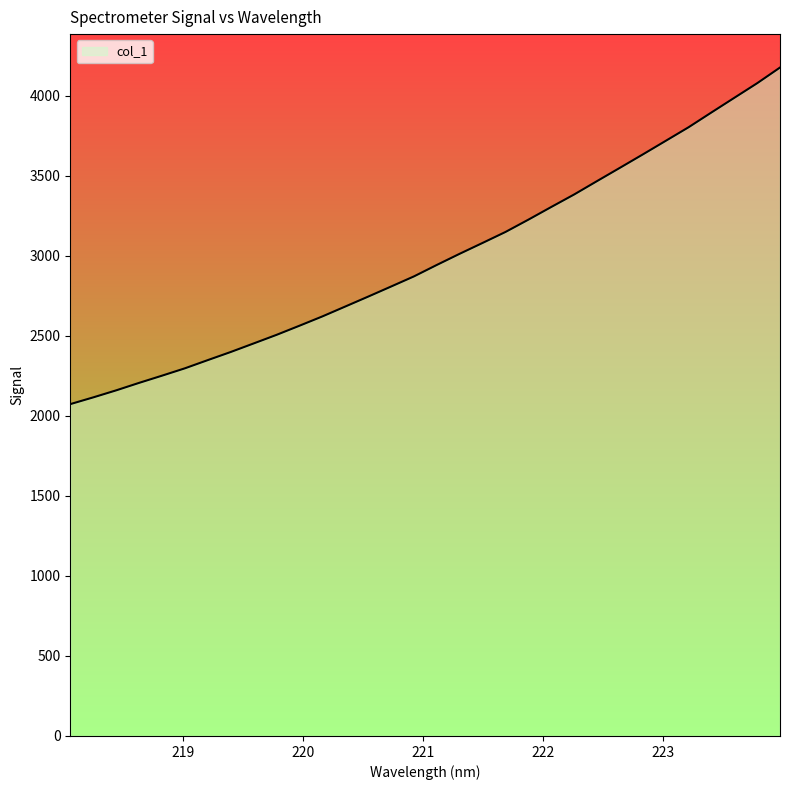

What is the smallest value displayed?

2073.4